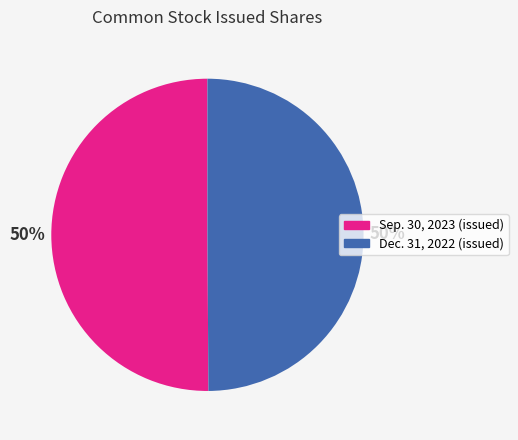

Combined, do Sep. 30, 2023 (issued) and Dec. 31, 2022 (issued) account for over 50%?

Yes